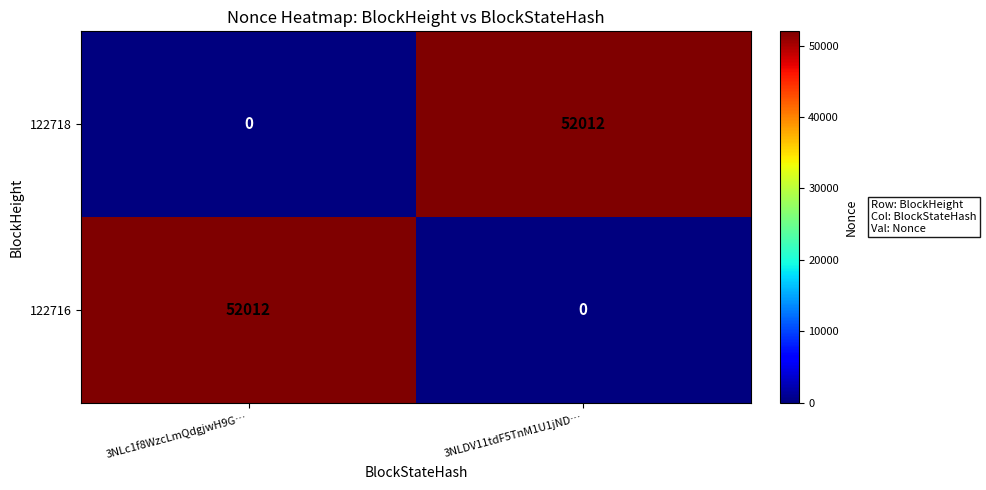

What is the difference between the highest and lowest values at 3NLc1f8WzcLmQdgjwH9G…?

52012